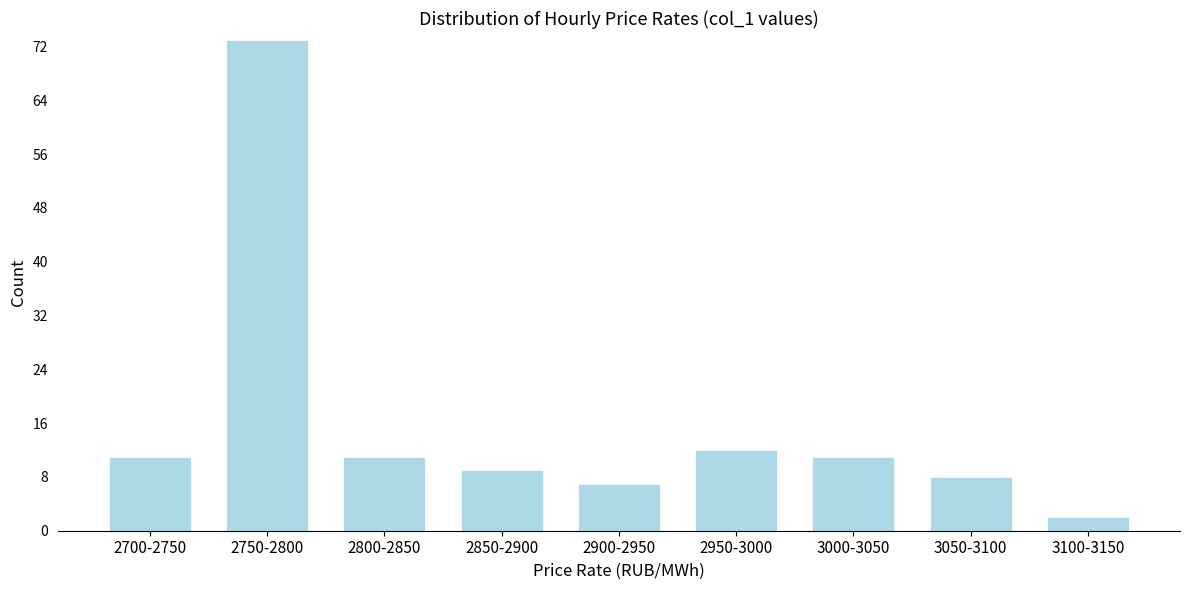

Reading right to left, transcribe all the data shown in this chart.

2	8	11	12	7	9	11	73	11